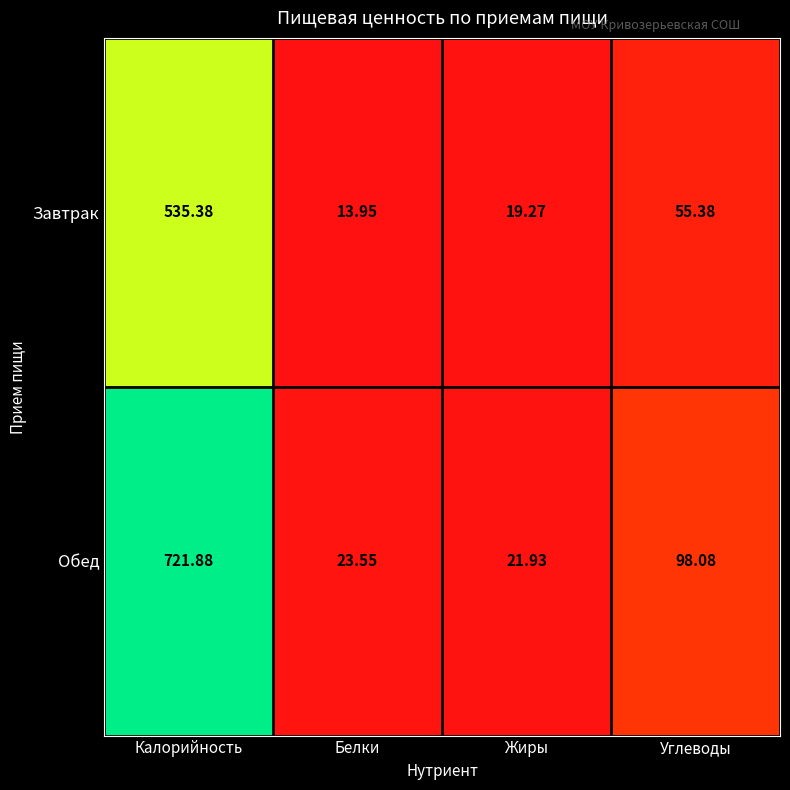

Which series changed the most between Калорийность and Жиры?

Обед